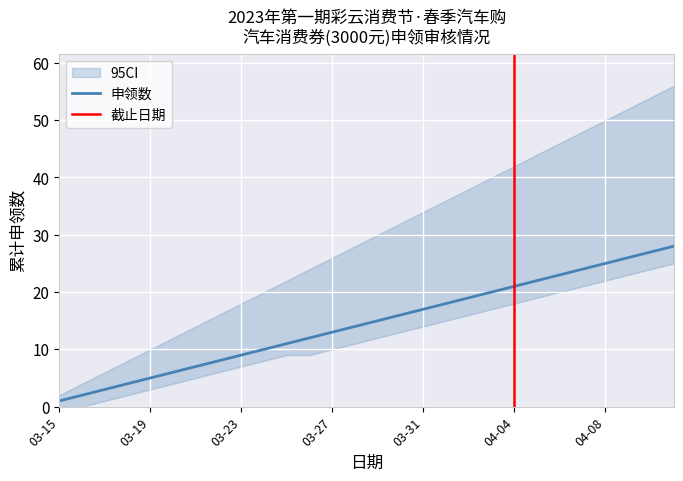

At how many categories does at least one series exceed 45?

6